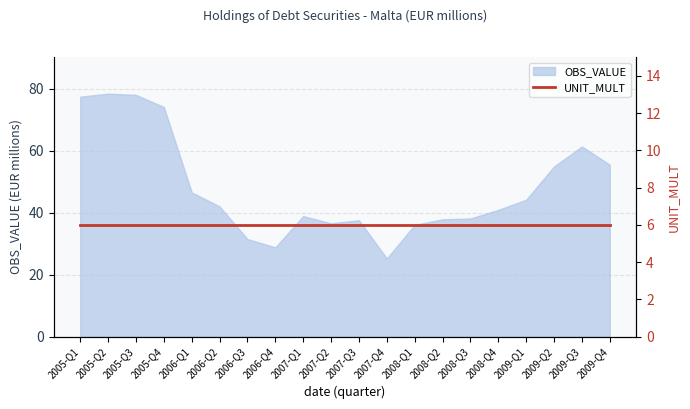

At which category does the chart reach its peak across all series?

2005-Q2